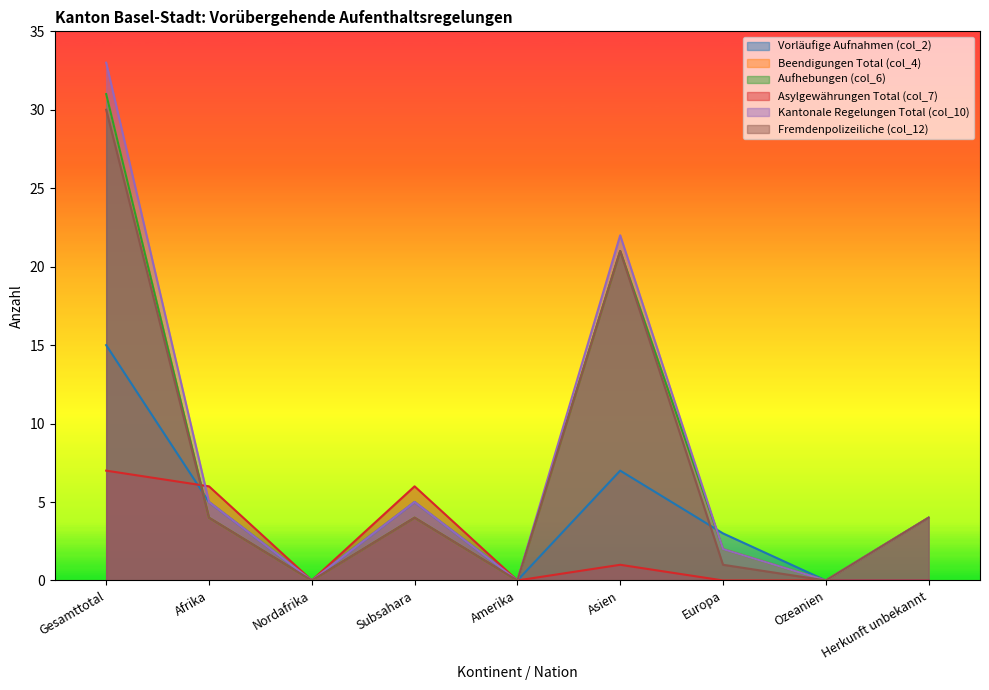

What is the sum of all Vorläufige Aufnahmen (col_2) values?

35